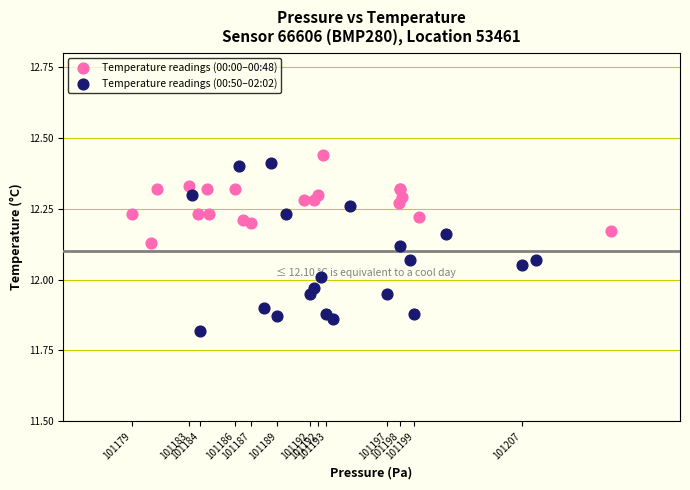

Which series has the widest spread of Y values?

Temperature readings (00:50–02:02)